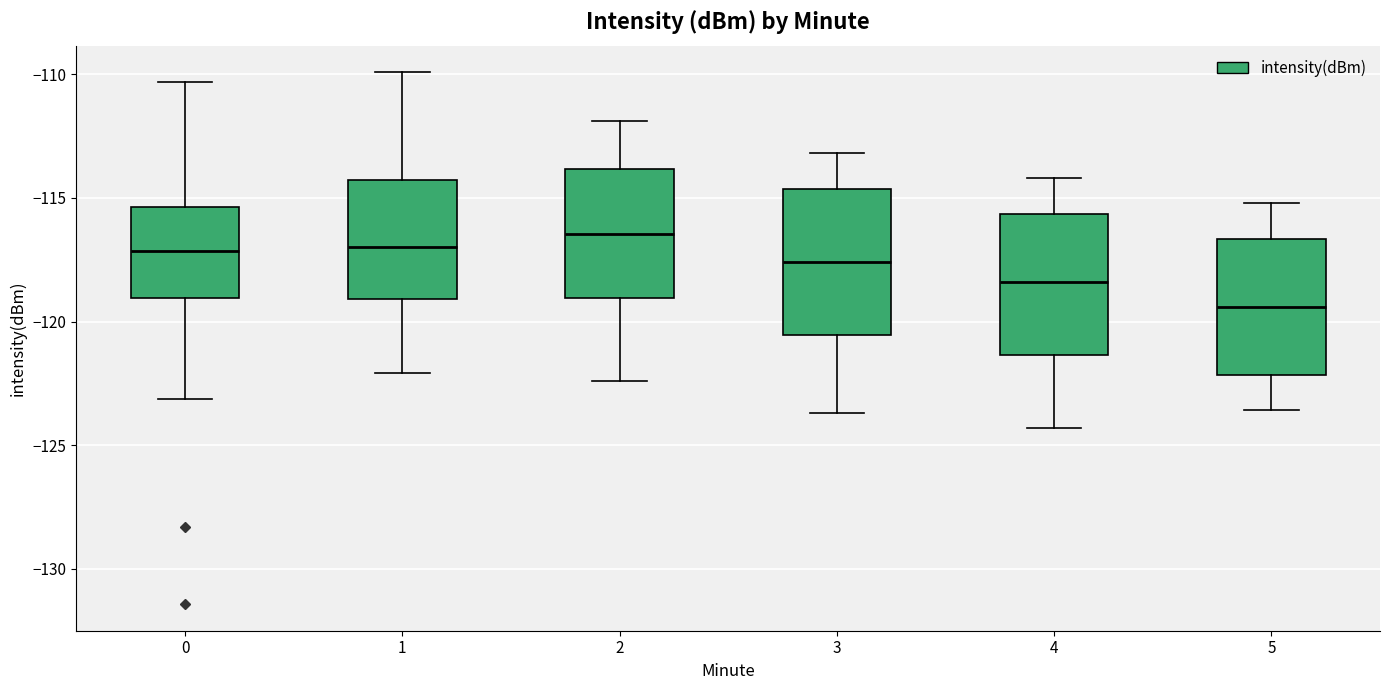

Which box's median line is the highest?

2